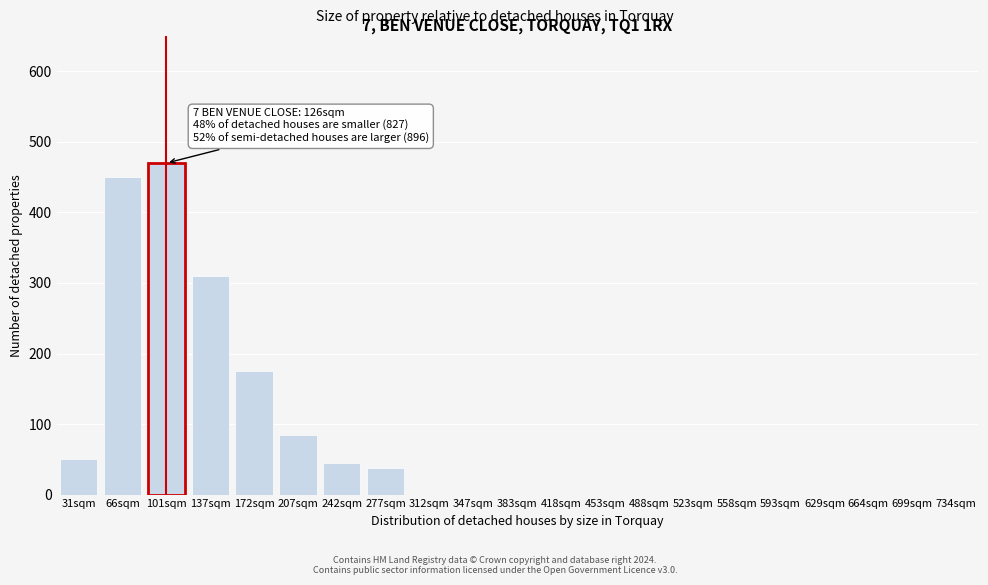

Reading left to right, what are all the values shown in this chart?

31sqm=50	66sqm=450	101sqm=470	137sqm=310	172sqm=175	207sqm=85	242sqm=45	277sqm=38	312sqm=0	347sqm=0	383sqm=0	418sqm=0	453sqm=0	488sqm=0	523sqm=0	558sqm=0	593sqm=0	629sqm=0	664sqm=0	699sqm=0	734sqm=0